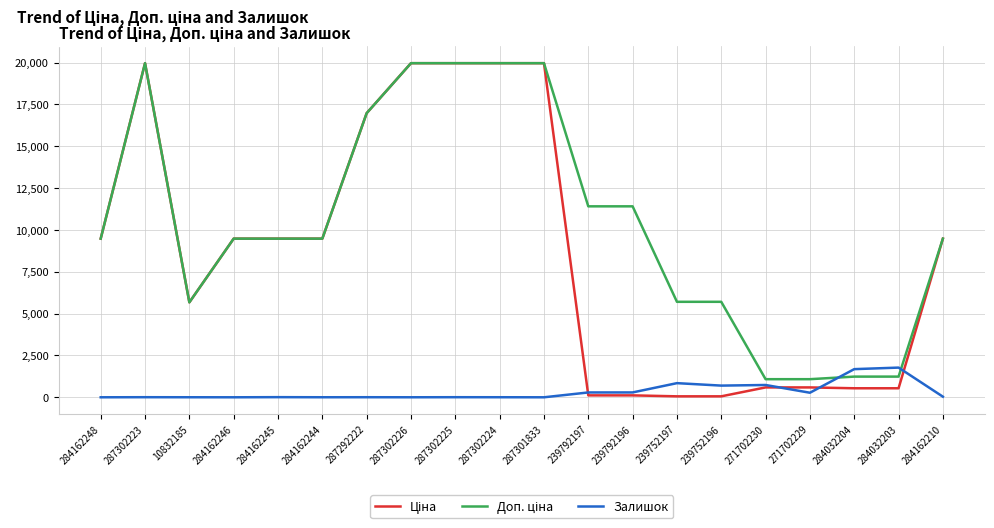

The value of Залишок at 284162246 is 0.0. True or false?

True